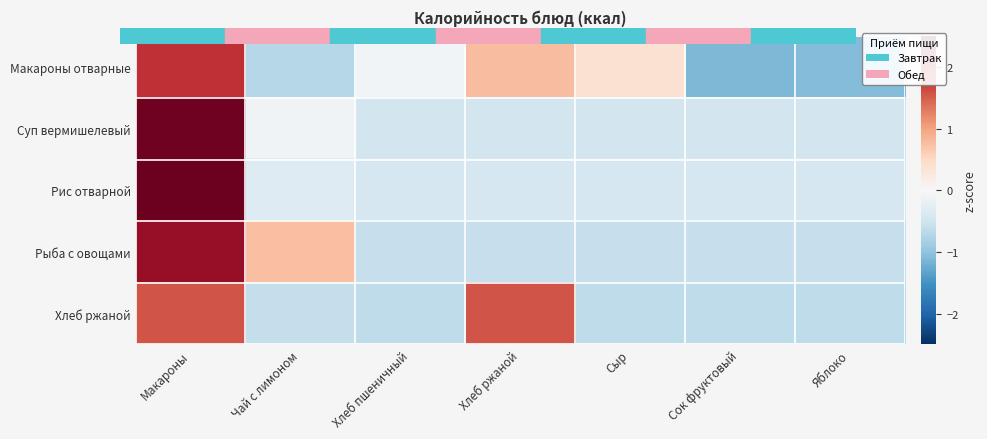

Which has a higher value, Чай с лимоном or Яблоко?

Чай с лимоном